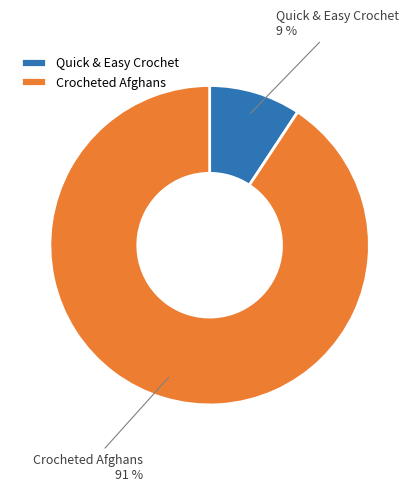

Count the number of slices in the pie.

2